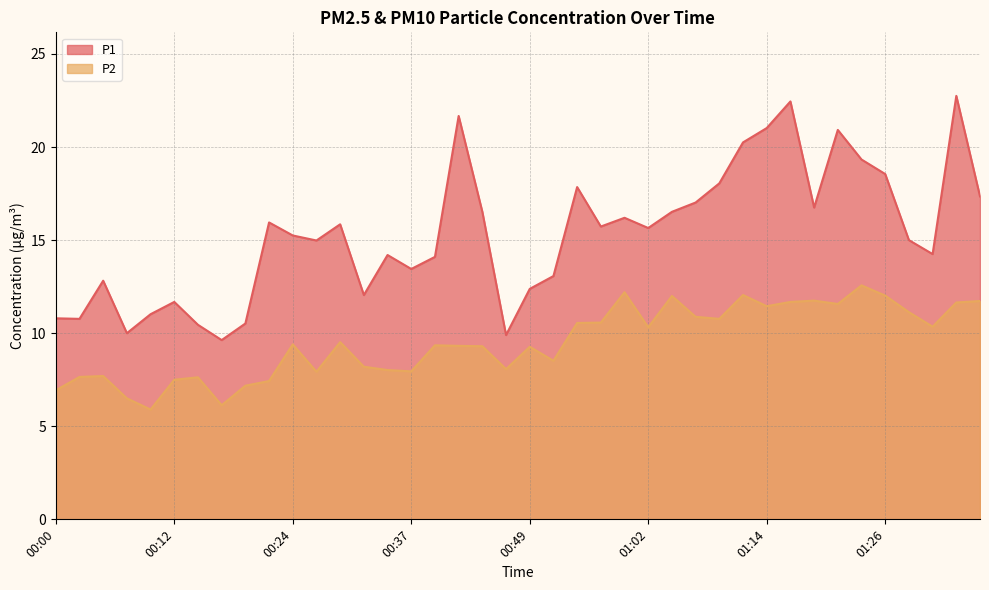

Reading left to right, transcribe all the data shown in this chart.

P1: 00:00=10.8	00:02=10.8	00:05=12.8	00:07=10.0	00:10=11.0	00:12=11.7	00:15=10.4	00:17=9.6	00:20=10.5	00:22=15.9	00:24=15.2	00:27=15.0	00:29=15.8	00:32=12.1	00:34=14.2	00:37=13.4	00:39=14.1	00:42=21.7	00:44=16.5	00:47=9.9	00:49=12.4	00:52=13.1	00:54=17.9	00:57=15.7	00:59=16.2	01:02=15.7	01:04=16.5	01:07=17.0	01:09=18.1	01:12=20.2	01:14=21.0	01:17=22.4	01:19=16.8	01:22=20.9	01:24=19.3	01:26=18.6	01:29=15.0	01:31=14.2	01:34=22.8	01:36=17.4
P2: 00:00=6.9	00:02=7.7	00:05=7.7	00:07=6.5	00:10=5.9	00:12=7.5	00:15=7.6	00:17=6.1	00:20=7.2	00:22=7.4	00:24=9.4	00:27=7.9	00:29=9.5	00:32=8.2	00:34=8.0	00:37=8.0	00:39=9.3	00:42=9.3	00:44=9.3	00:47=8.1	00:49=9.3	00:52=8.5	00:54=10.6	00:57=10.6	00:59=12.2	01:02=10.3	01:04=12.0	01:07=10.9	01:09=10.8	01:12=12.1	01:14=11.4	01:17=11.7	01:19=11.8	01:22=11.6	01:24=12.6	01:26=12.0	01:29=11.1	01:31=10.3	01:34=11.7	01:36=11.7